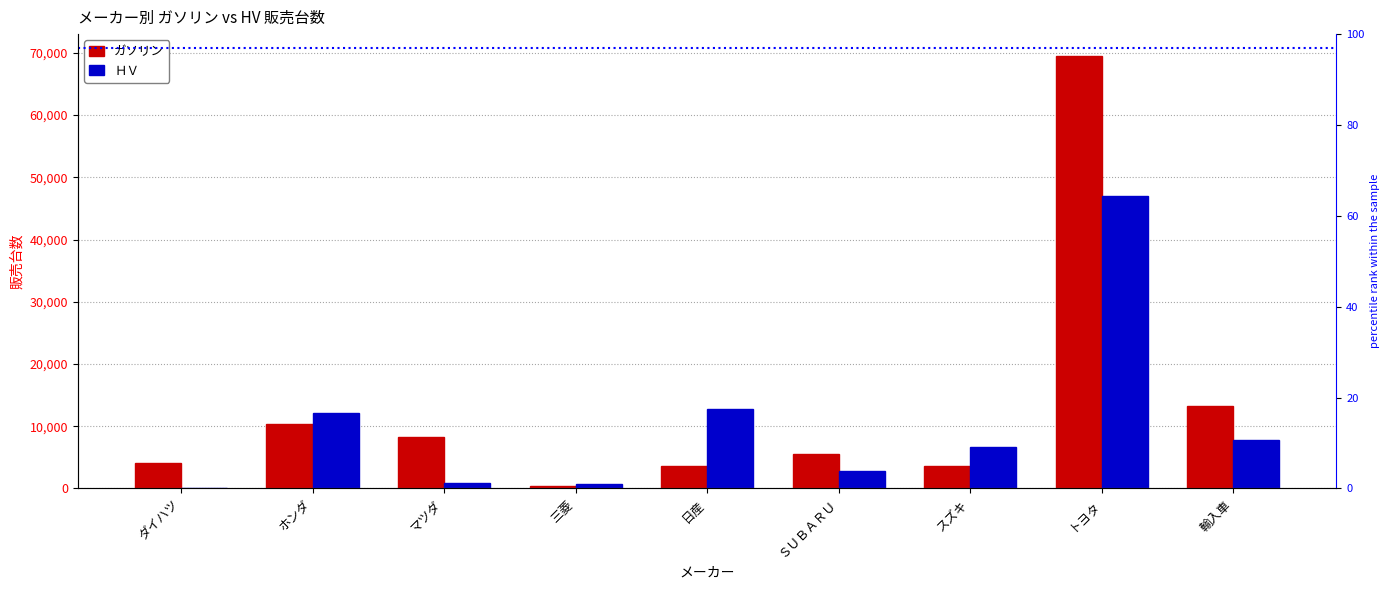

What is the difference between the highest and lowest values at トヨタ?

22522